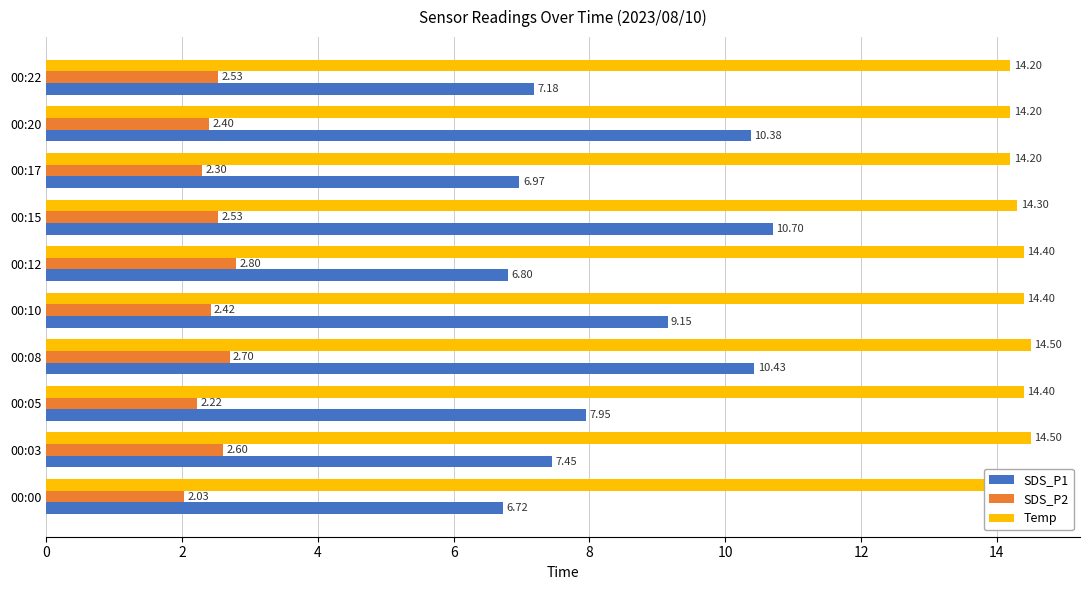

Which series has the largest total across all categories?

Temp